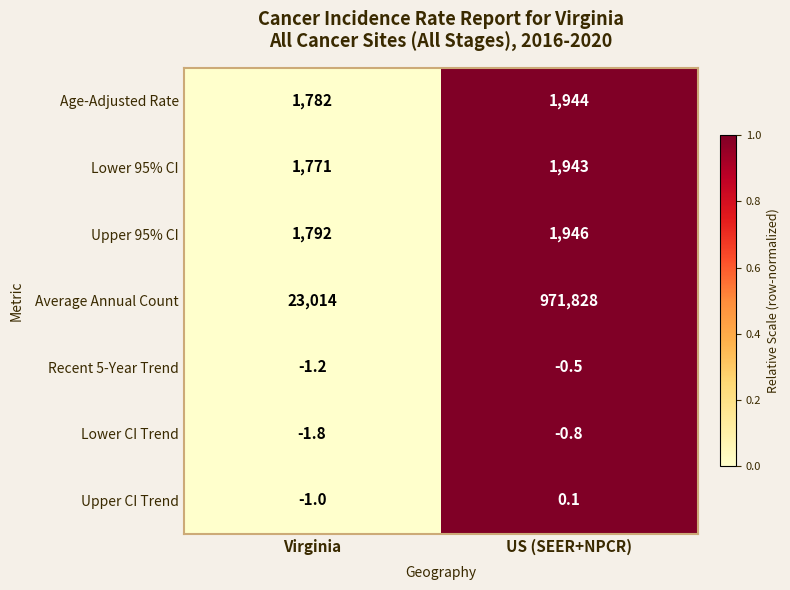

What is the sum of the Lower CI Trend values at Virginia and US (SEER+NPCR)?

-2.6